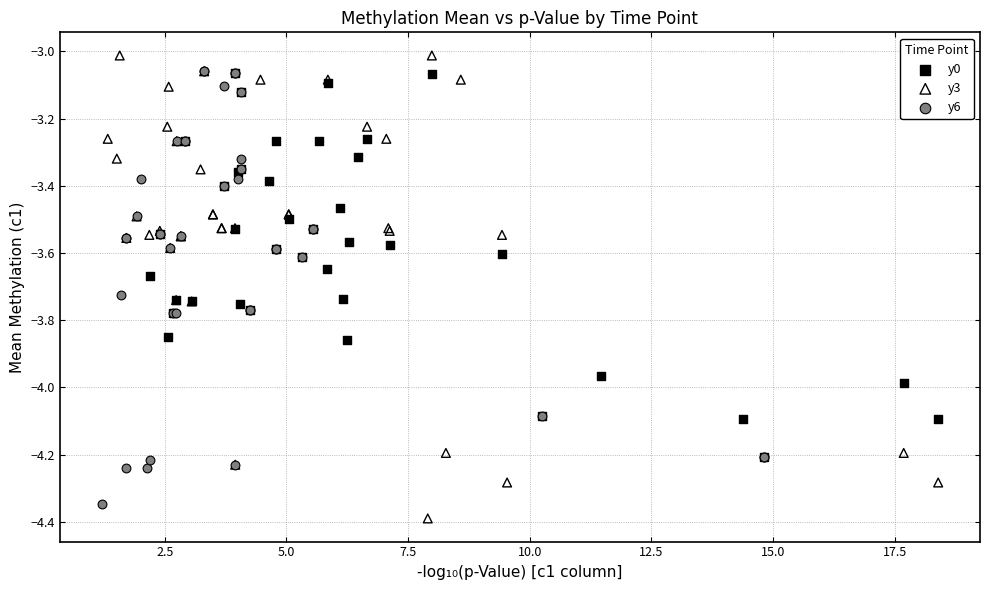

Which series has the largest Y range (max minus min)?

y3